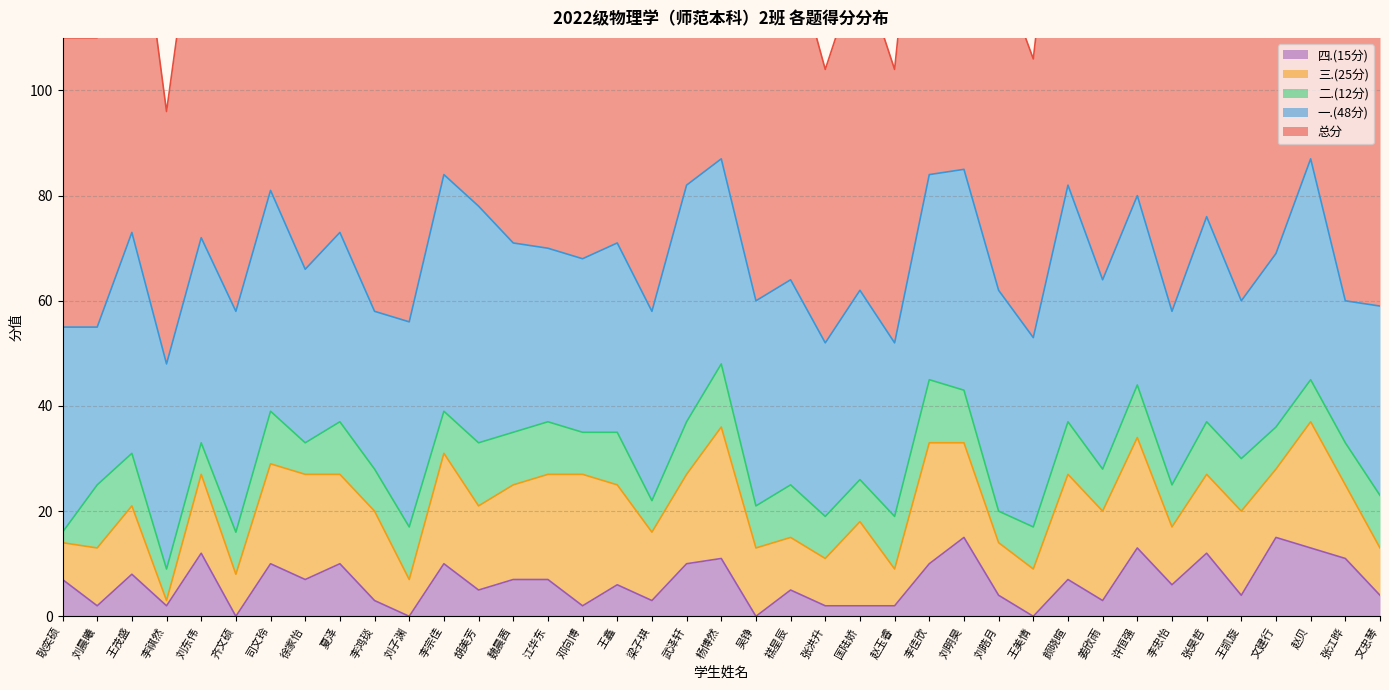

What is the difference between the second highest and minimum values in the 二.(12分) series?

10